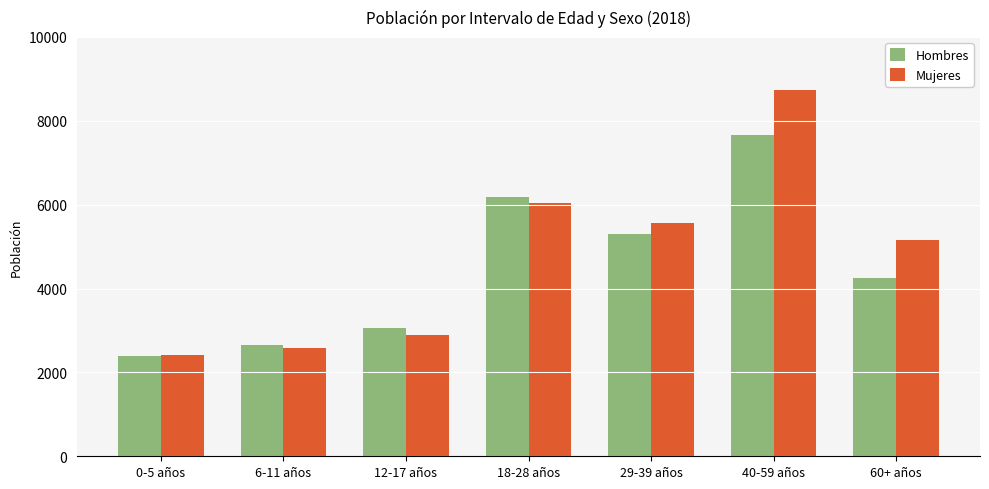

At which category is the sum across all series the highest?

40-59 años